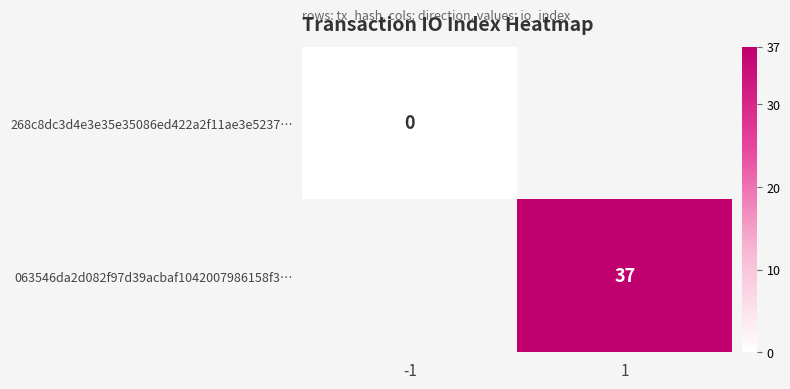

True or false: 063546da2d082f97d39acbaf1042007986158f3… has a value of 22 at 1.

False